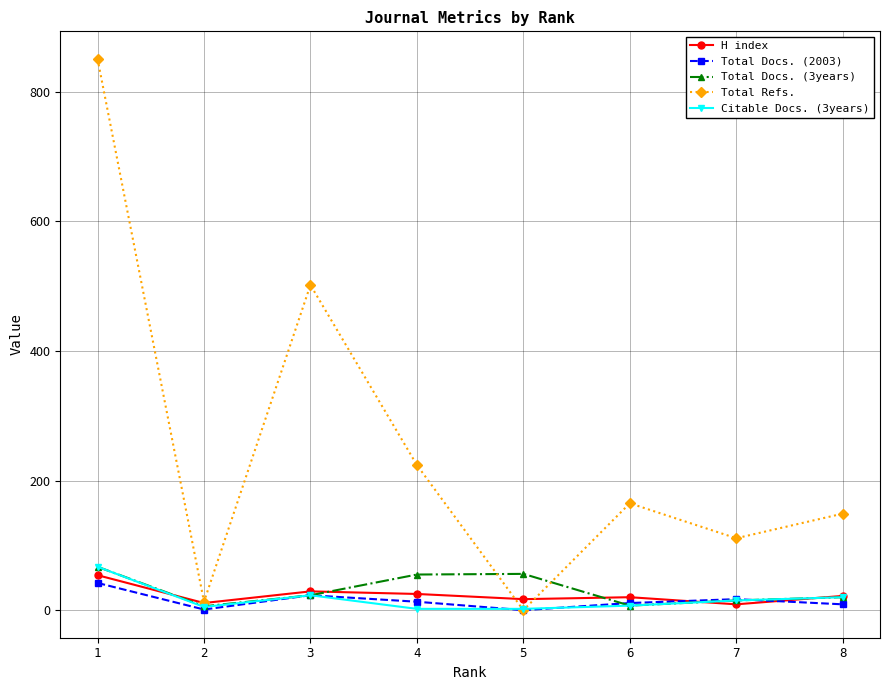

Is it true that Total Refs. equals 149 at 8?

True